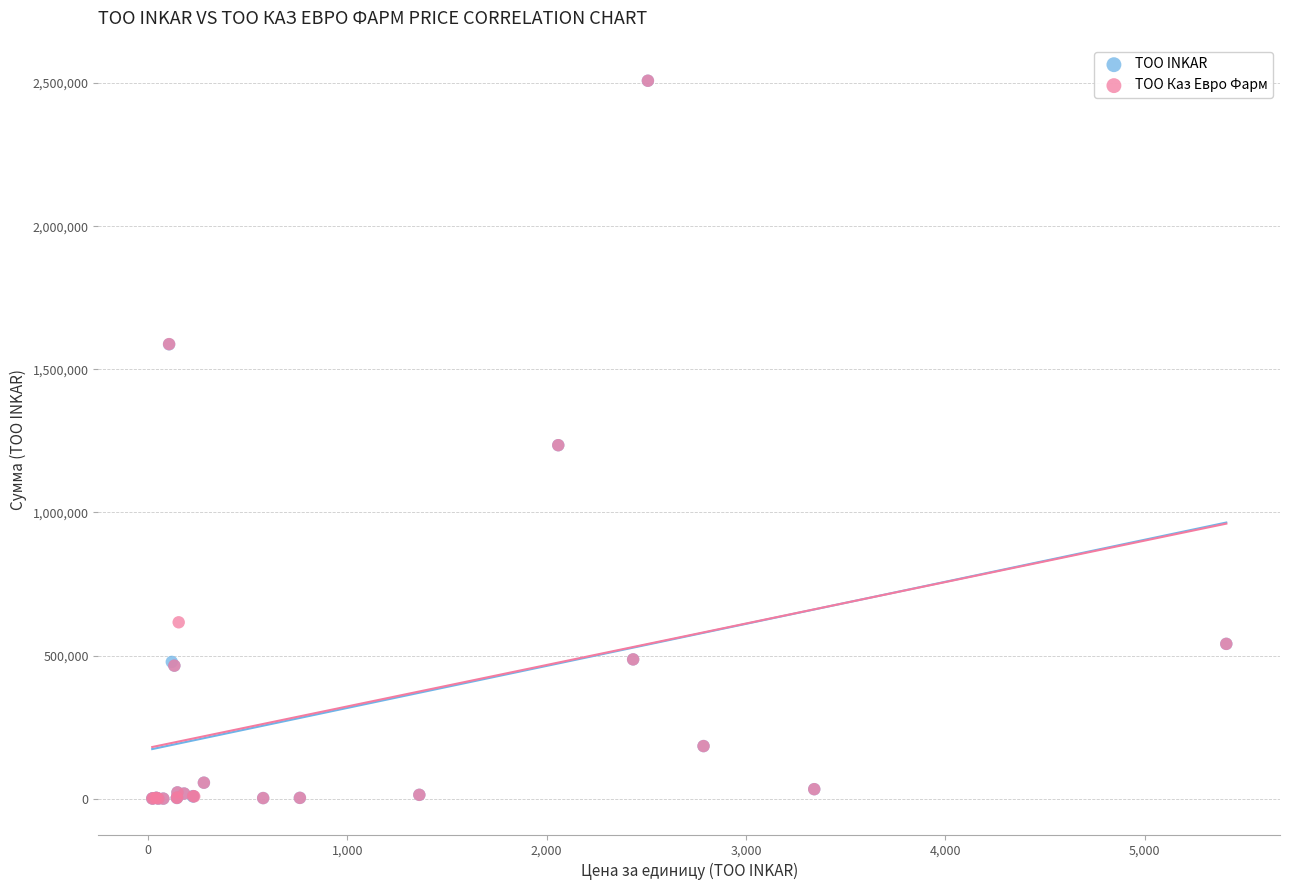

Which series has the widest spread of Y values?

ТОО Каз Евро Фарм